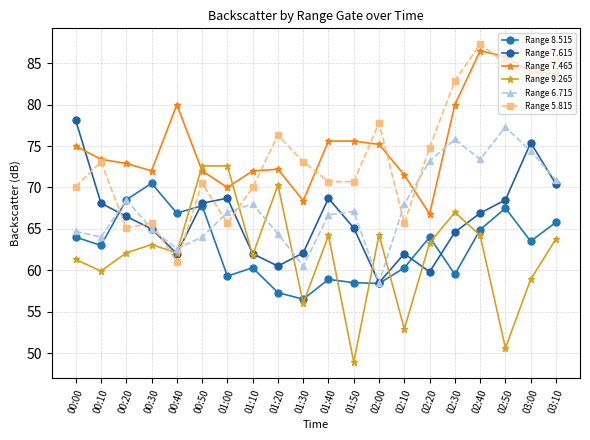

How many data points in Range 5.815 are above 73?

10